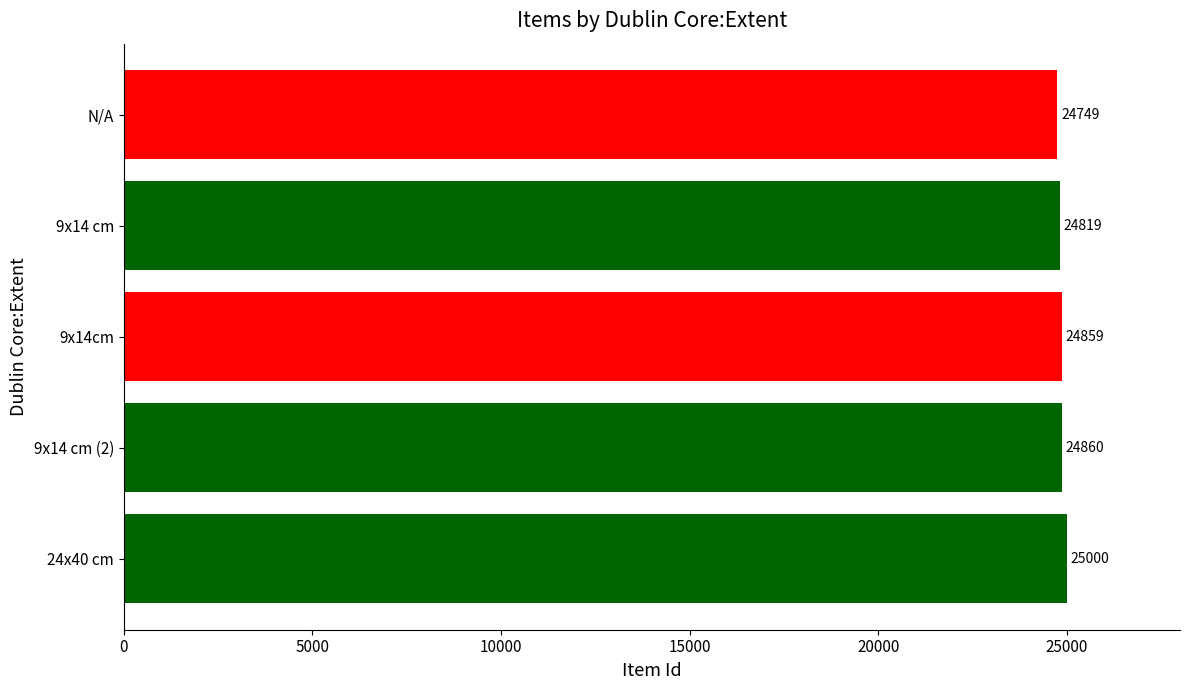

At which label is the value closest to 24874?

9x14 cm (2)